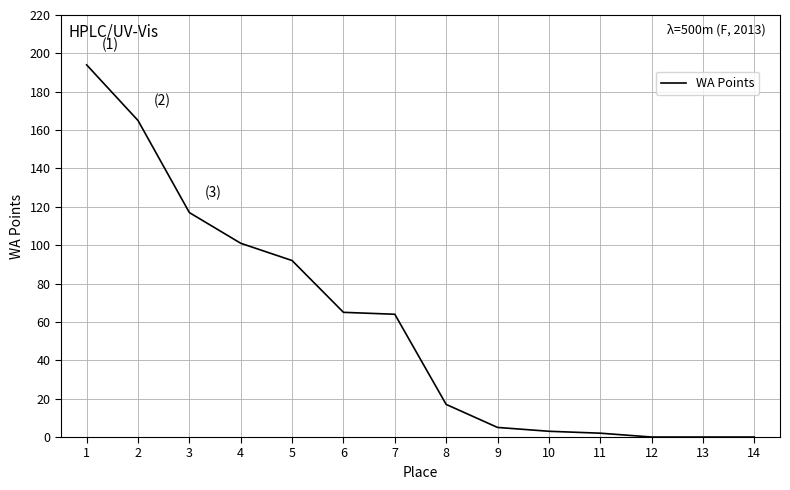

Reading left to right, list all the values displayed in this chart.

194	165	117	101	92	65	64	17	5	3	2	0	0	0